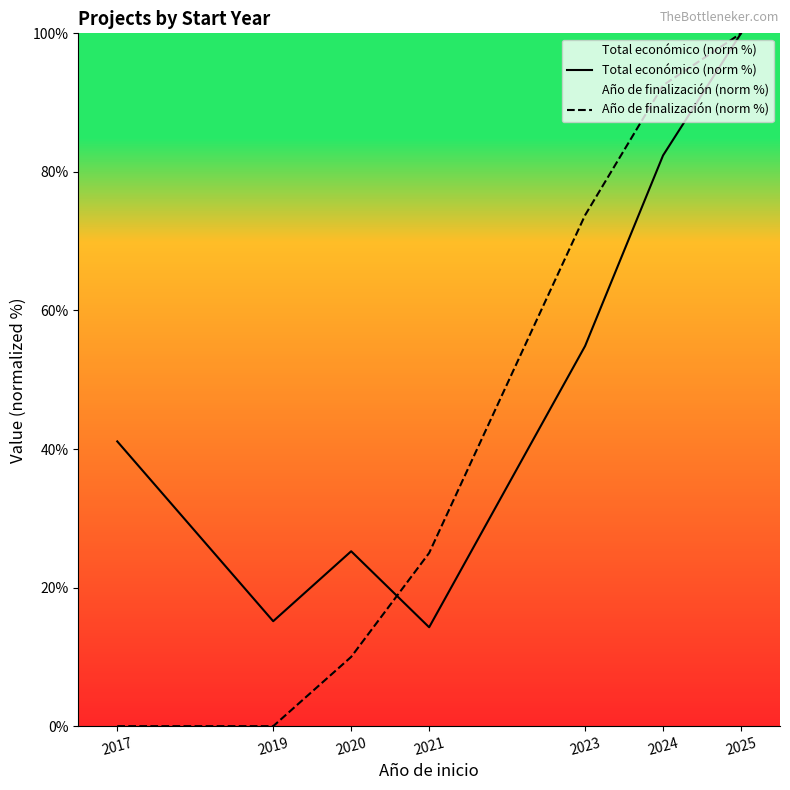

Which series changed the most between 2020 and 2024?

Año de finalización (norm %)